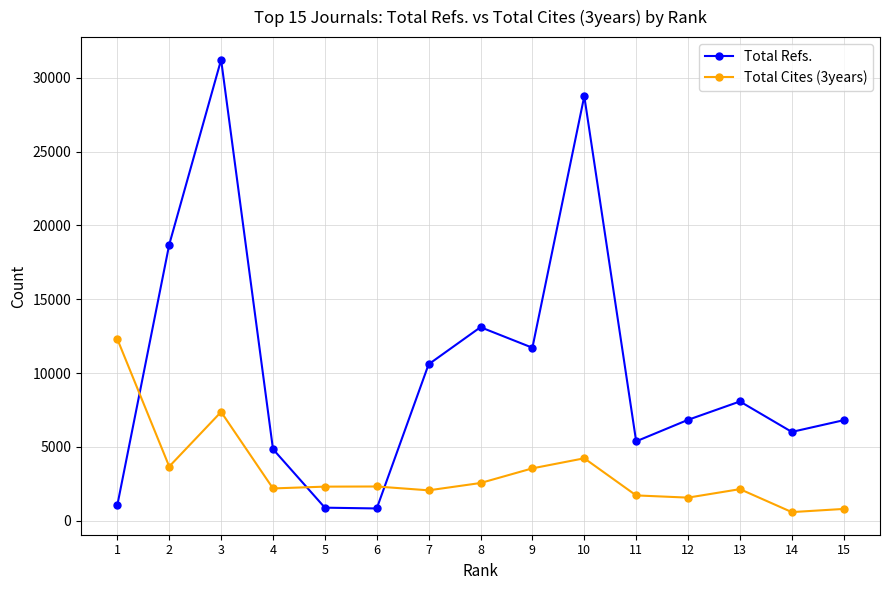

What is the value of the Total Cites (3years) point at the 11th from the left?

1710